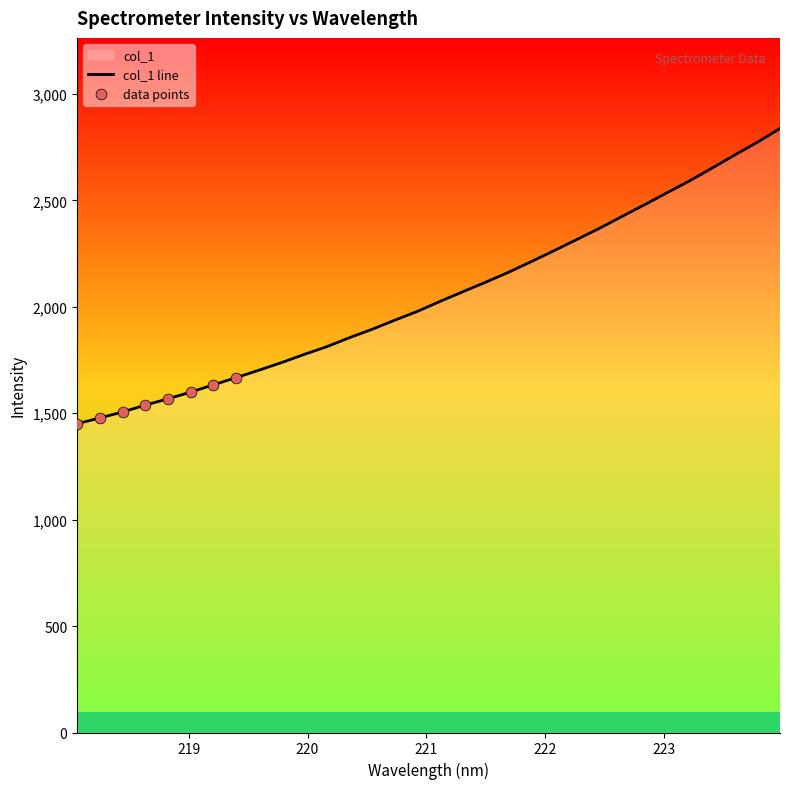

Between 218.8244 and 219.0156, which is larger?

219.0156